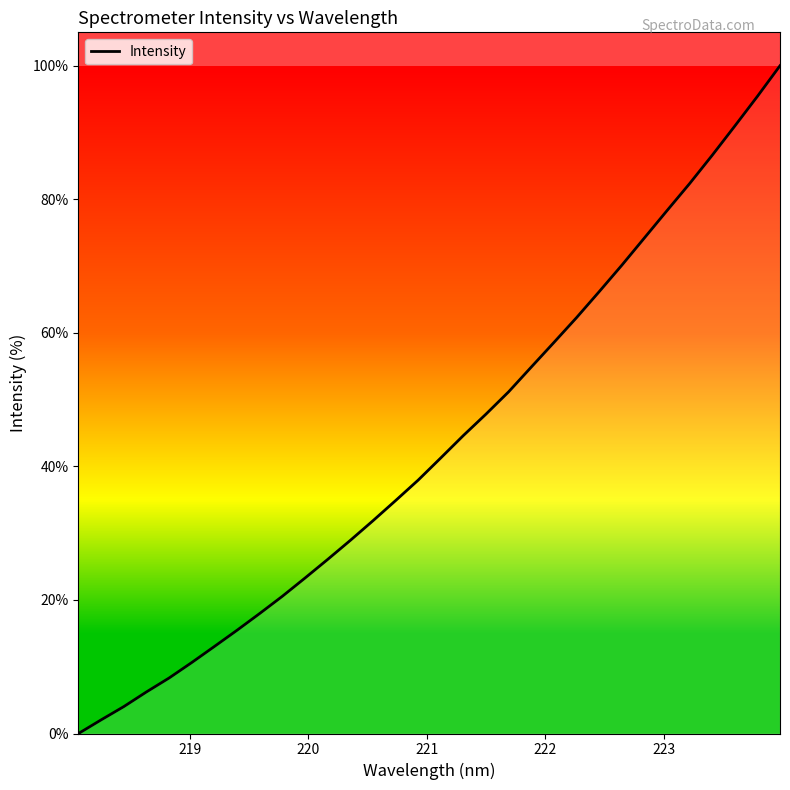

How many lines are shown in the chart?

1